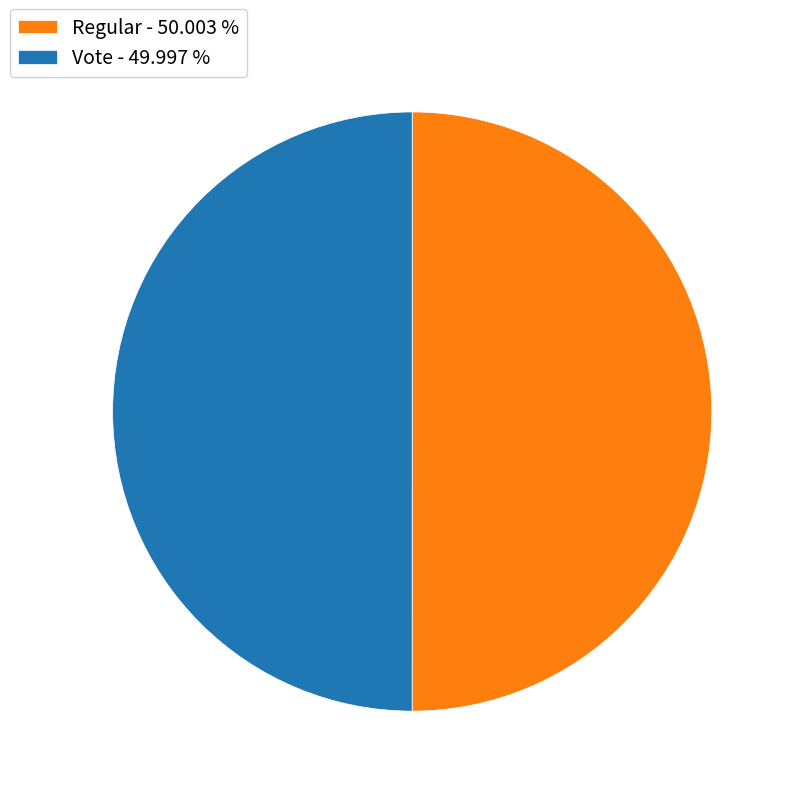

Count the number of slices in the pie.

2